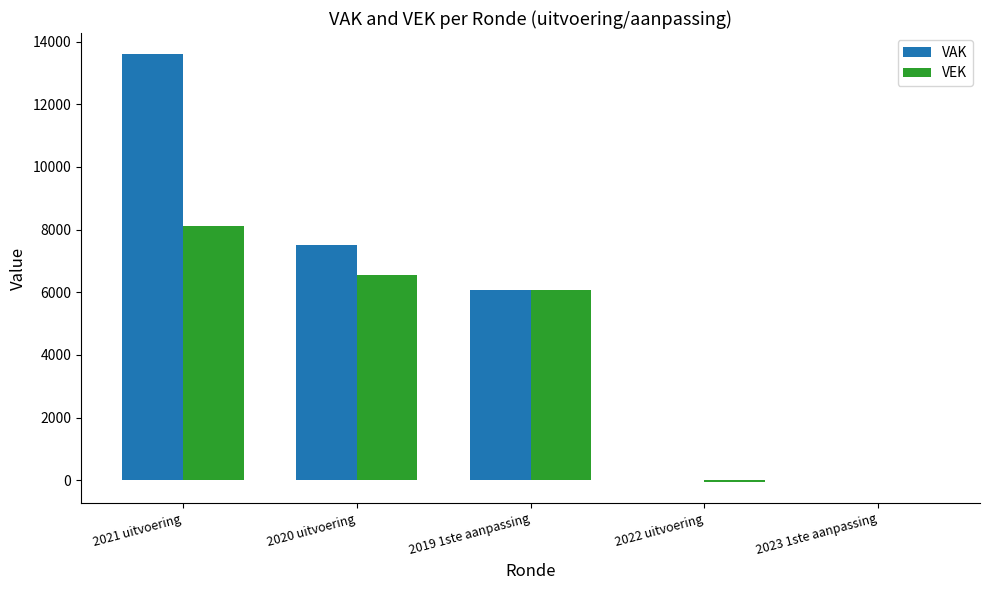

At which category is the sum across all series the highest?

2021 uitvoering